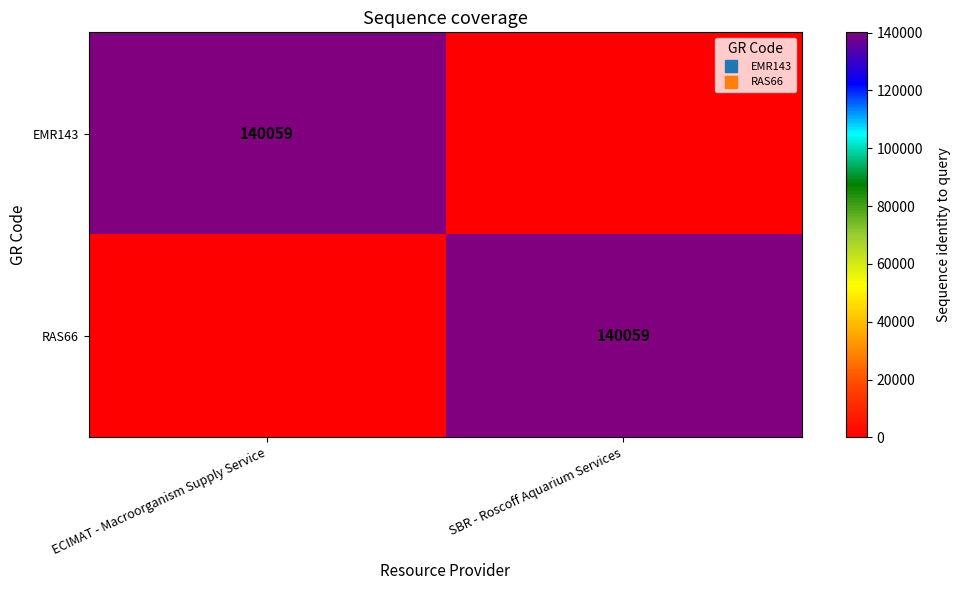

Rank the series at ECIMAT - Macroorganism Supply Service from lowest to highest value.

RAS66, EMR143